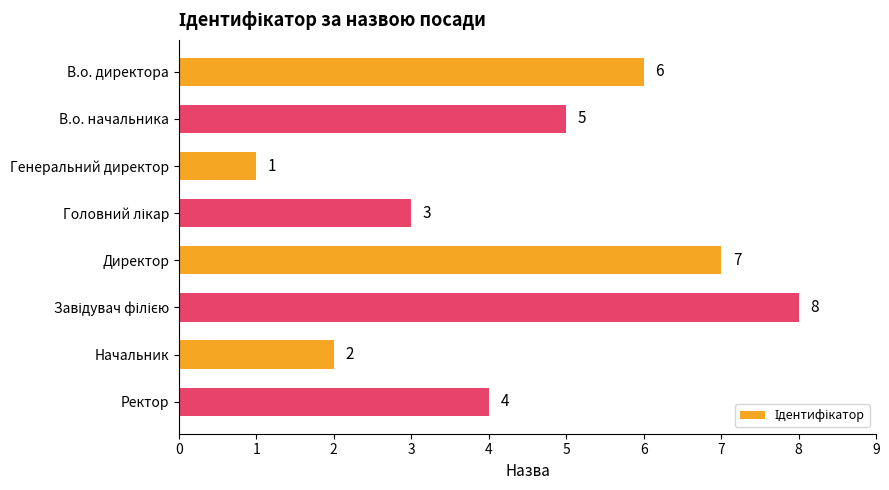

The chart shows a value of 4 at В.о. директора. True or false?

False